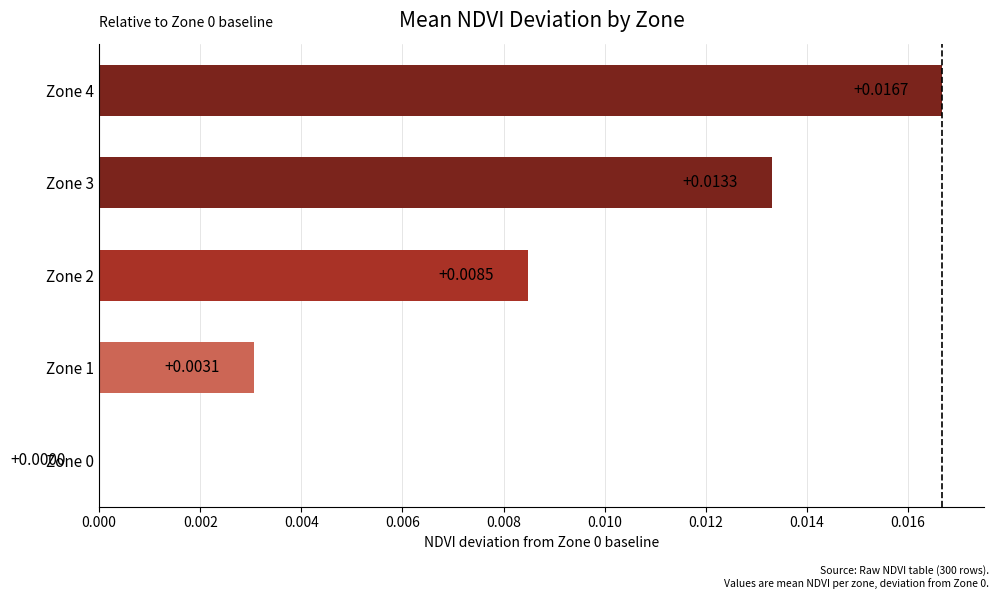

Which has a higher value, Zone 2 or Zone 0?

Zone 2